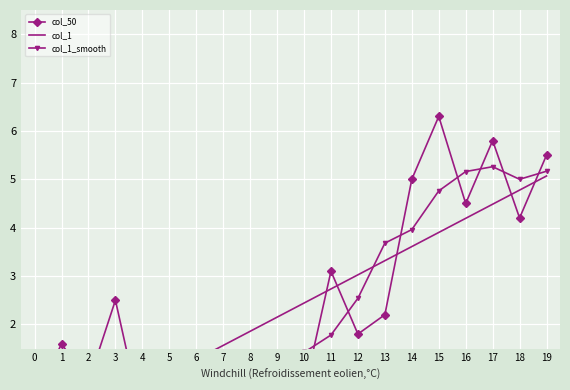

How many data points in col_1_smooth are less than 1?

7